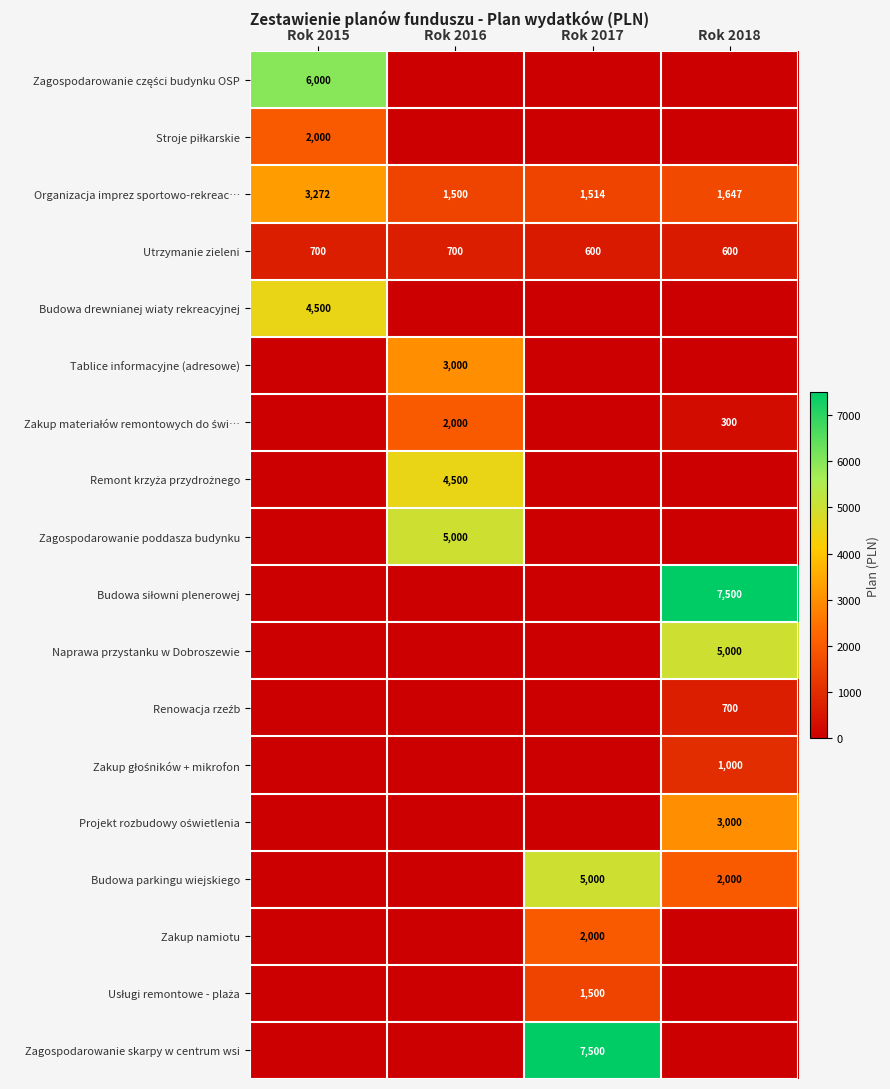

At which category is the sum across all series the highest?

Rok 2018